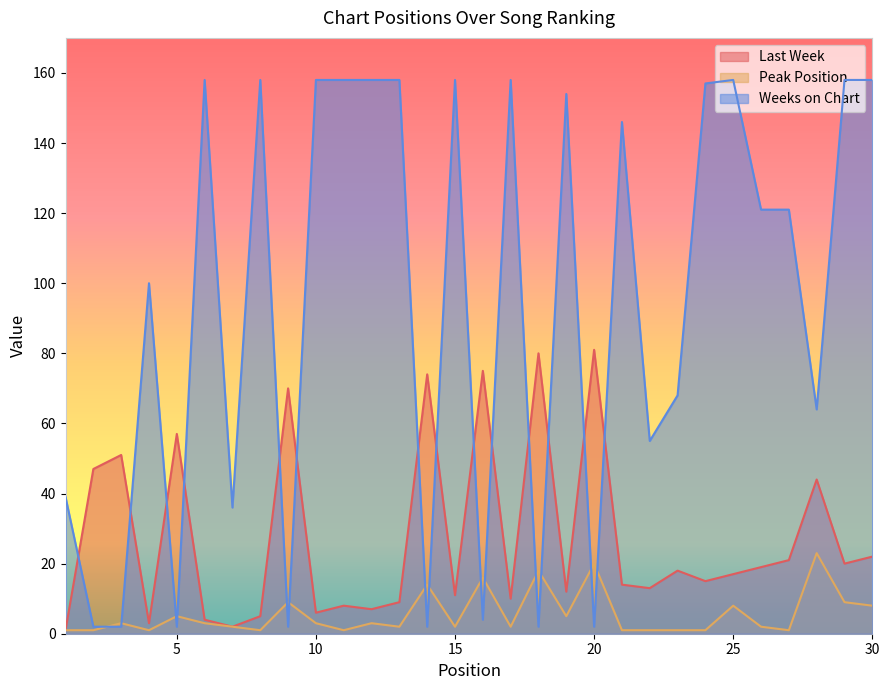

True or false: Peak Position and Last Week cross at least once.

False